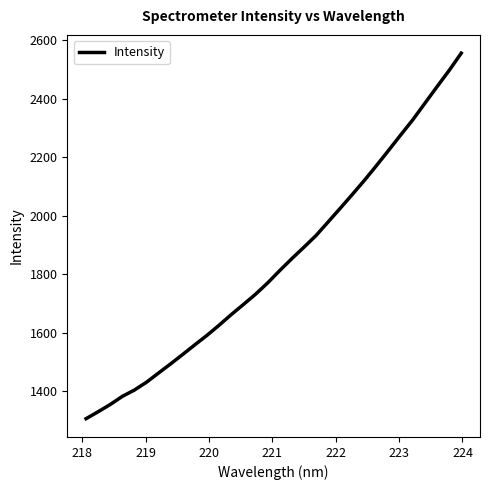

What is the smallest value displayed?

1306.9